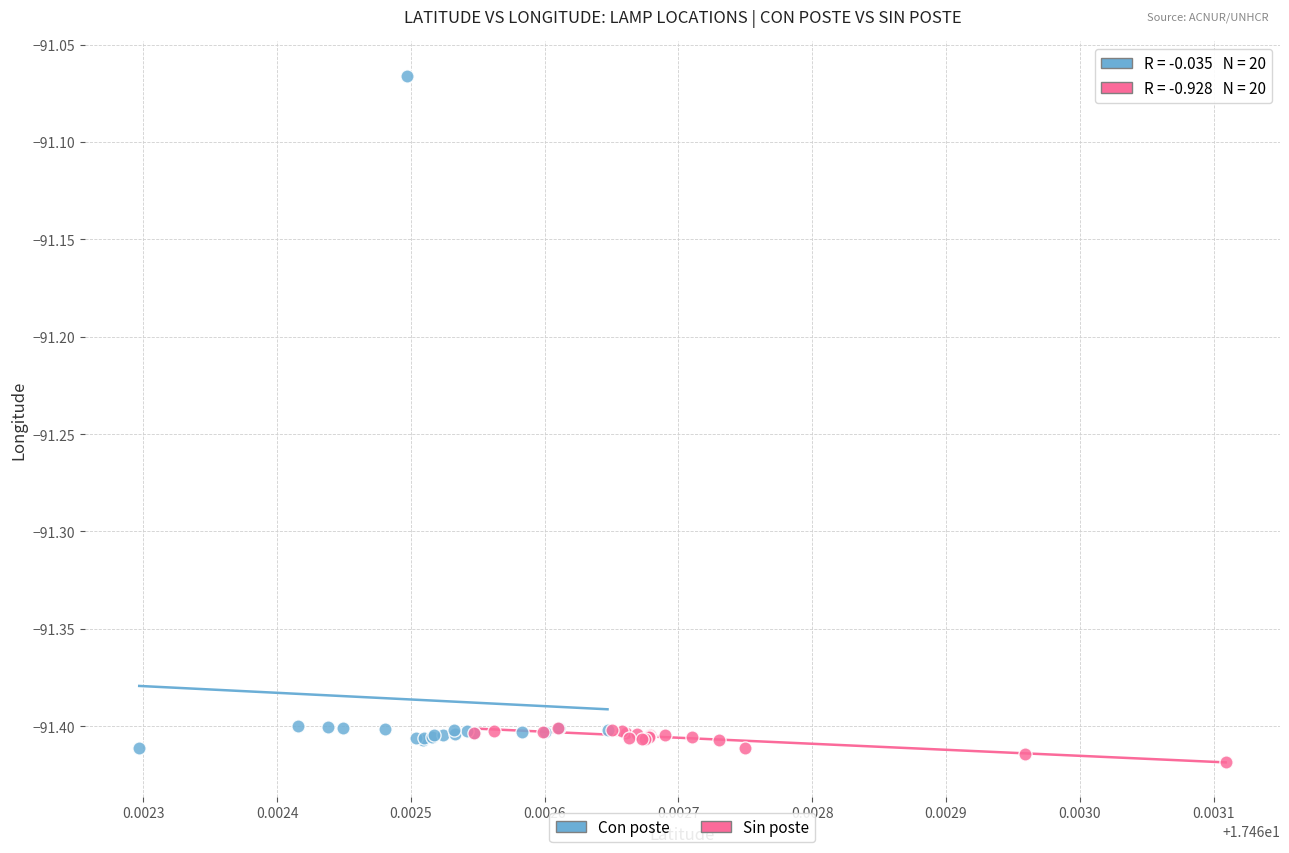

Which series reaches the maximum Y coordinate?

Con poste